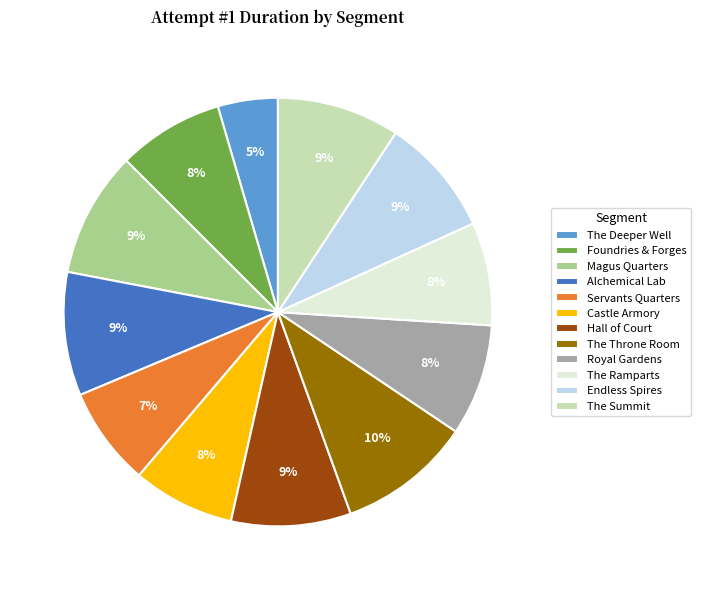

Do Endless Spires and Alchemical Lab together represent more than half of the pie?

No